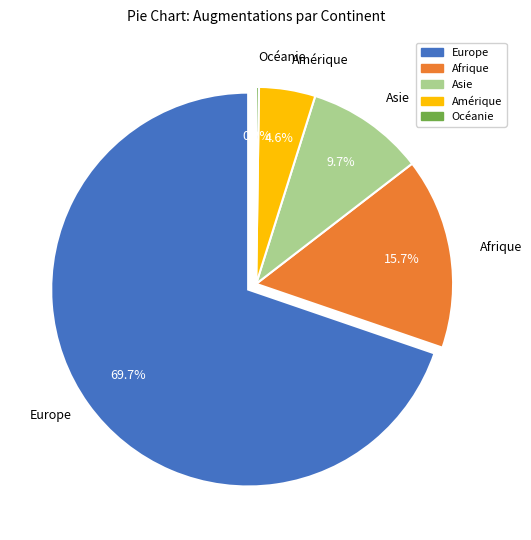

Is the sum of Asie and Europe greater than half?

Yes